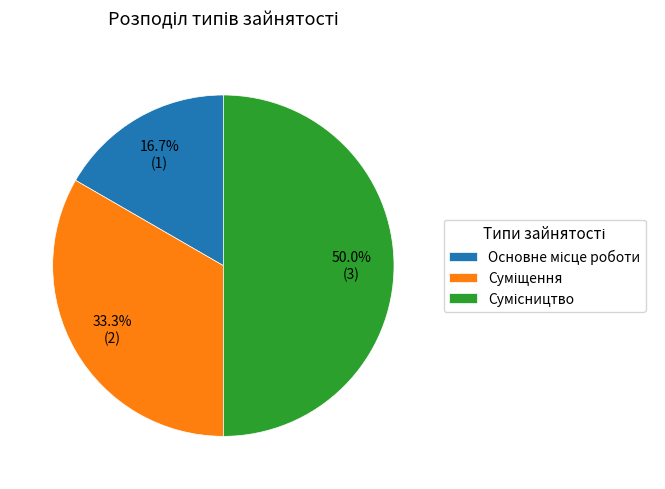

Combined, what portion of the pie is Основне місце роботи and Суміщення?

50.0%